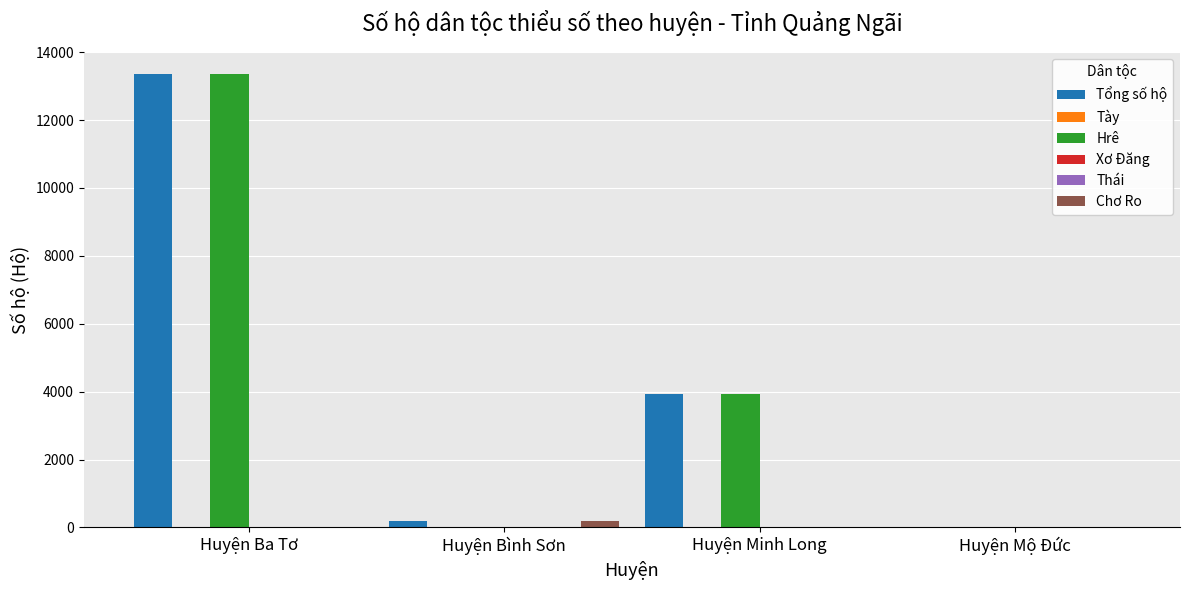

What are all the series names shown in the legend?

Tổng số hộ, Tày, Hrê, Xơ Đăng, Thái, Chơ Ro